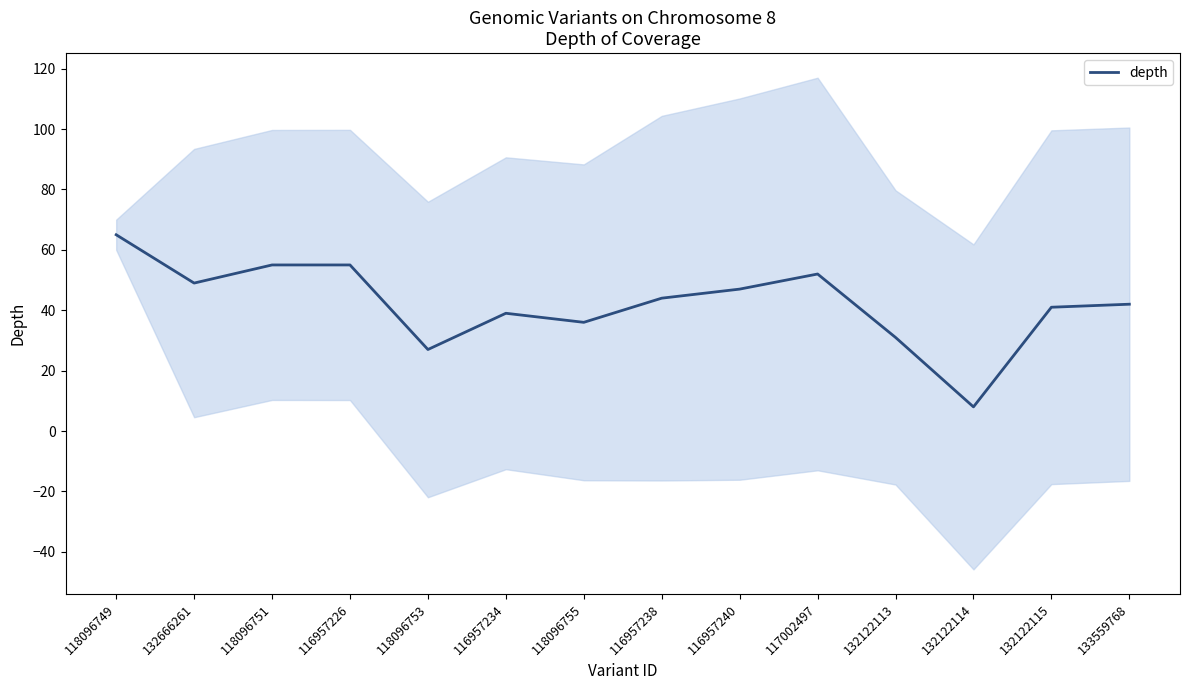

Reading right to left, what are all the values shown in this chart?

42	41	8	31	52	47	44	36	39	27	55	55	49	65